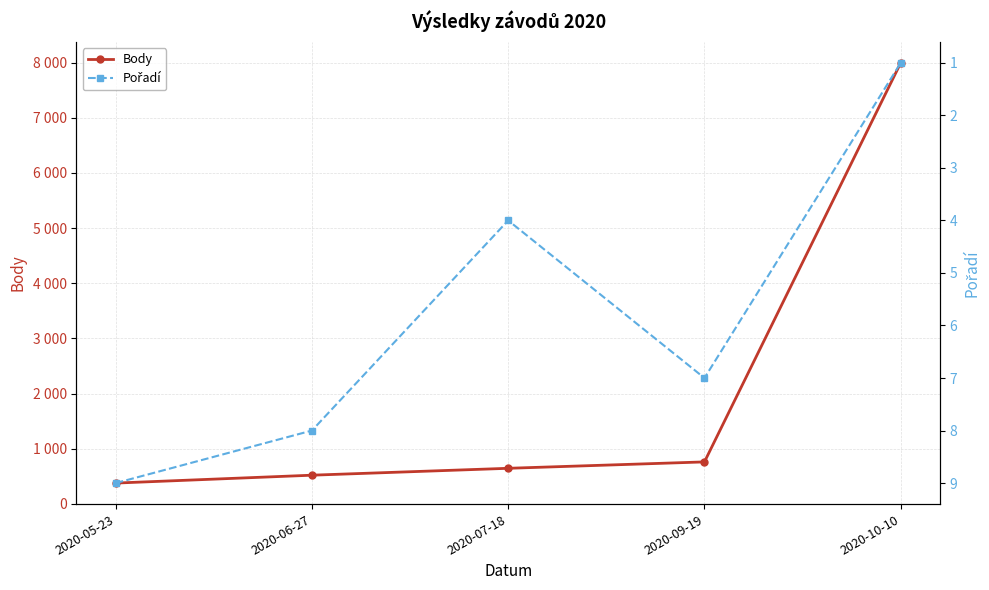

What is the label of the 4th point from the left?

2020-09-19